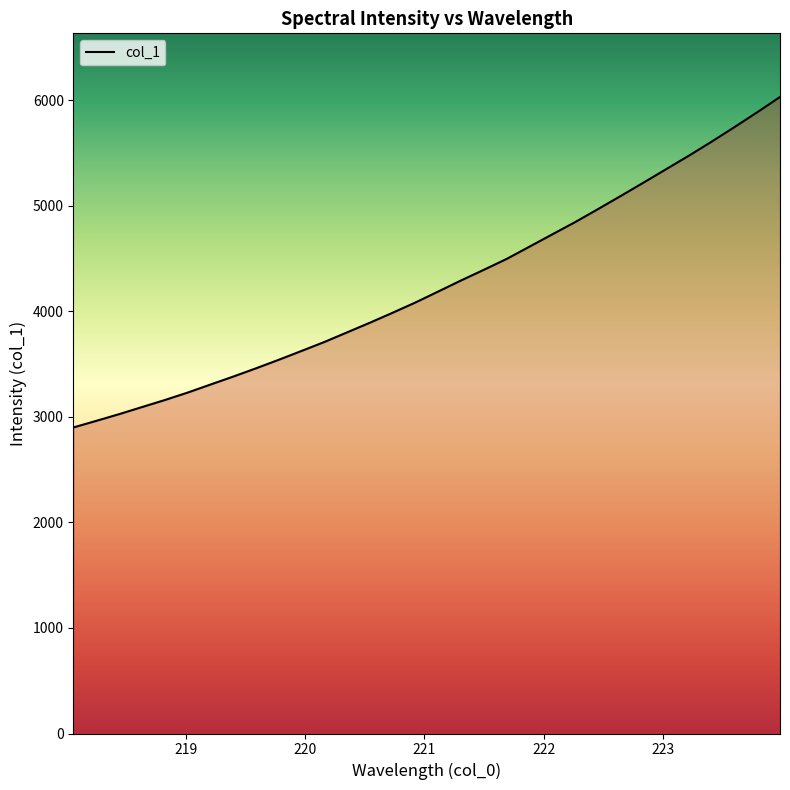

What is the sum of all values?

136051.0